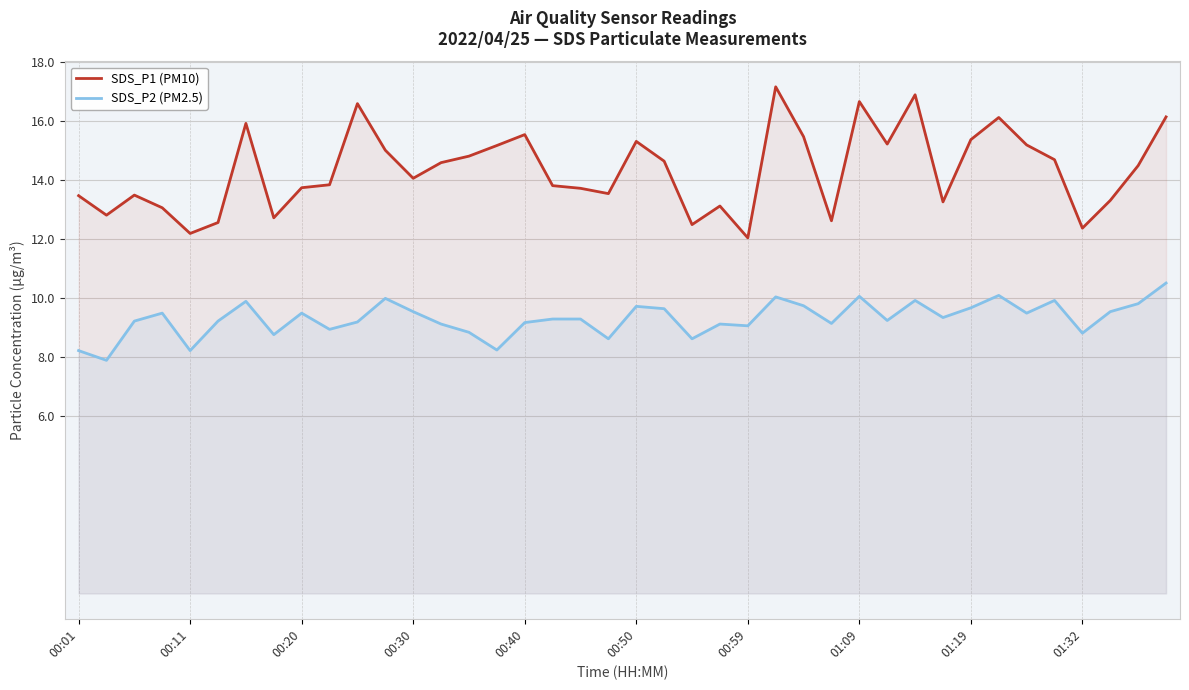

Is it true that SDS_P2 (PM2.5) equals 9.8 at 26?

True